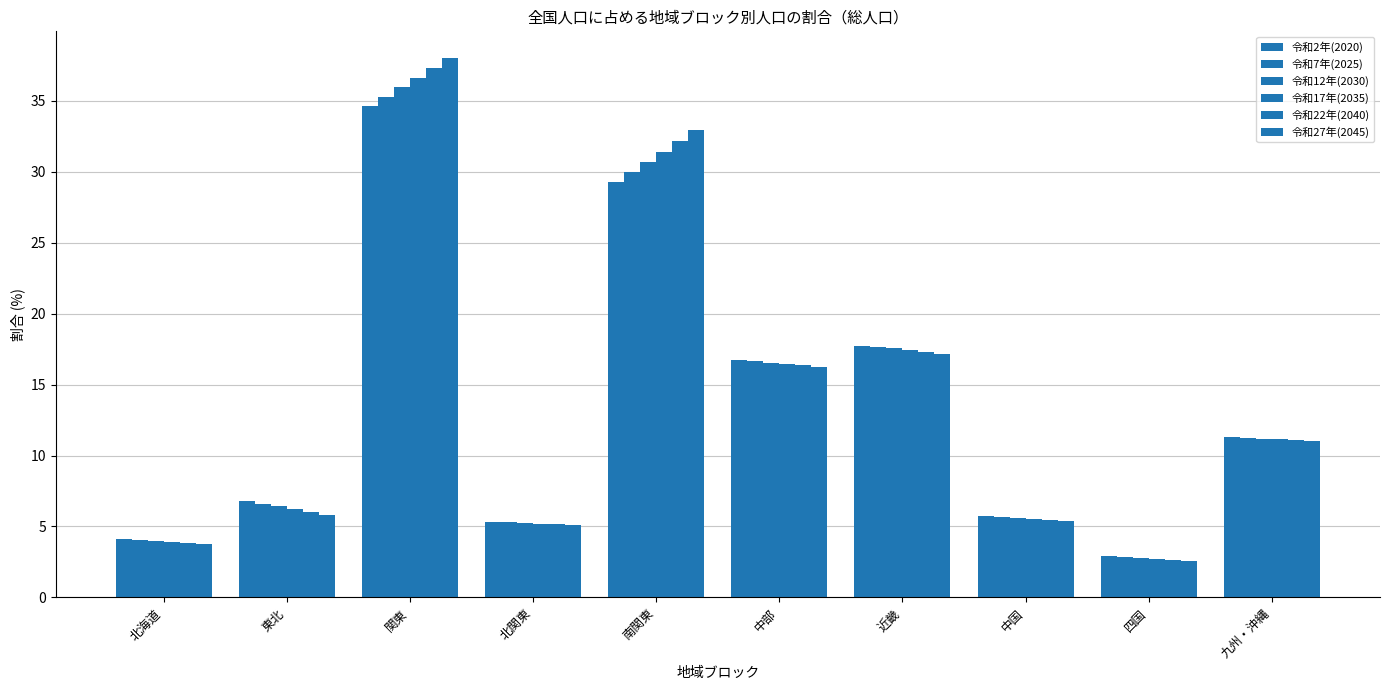

Are the bars grouped side by side (vs. stacked)?

Yes